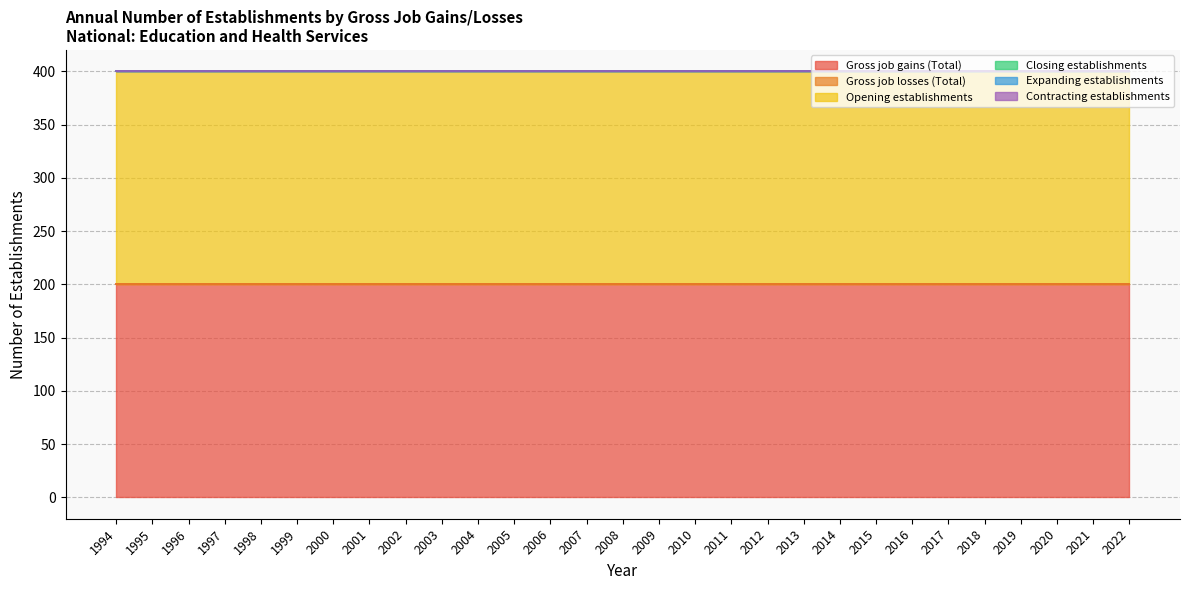

The value of Closing establishments at 2008 is 0. True or false?

True